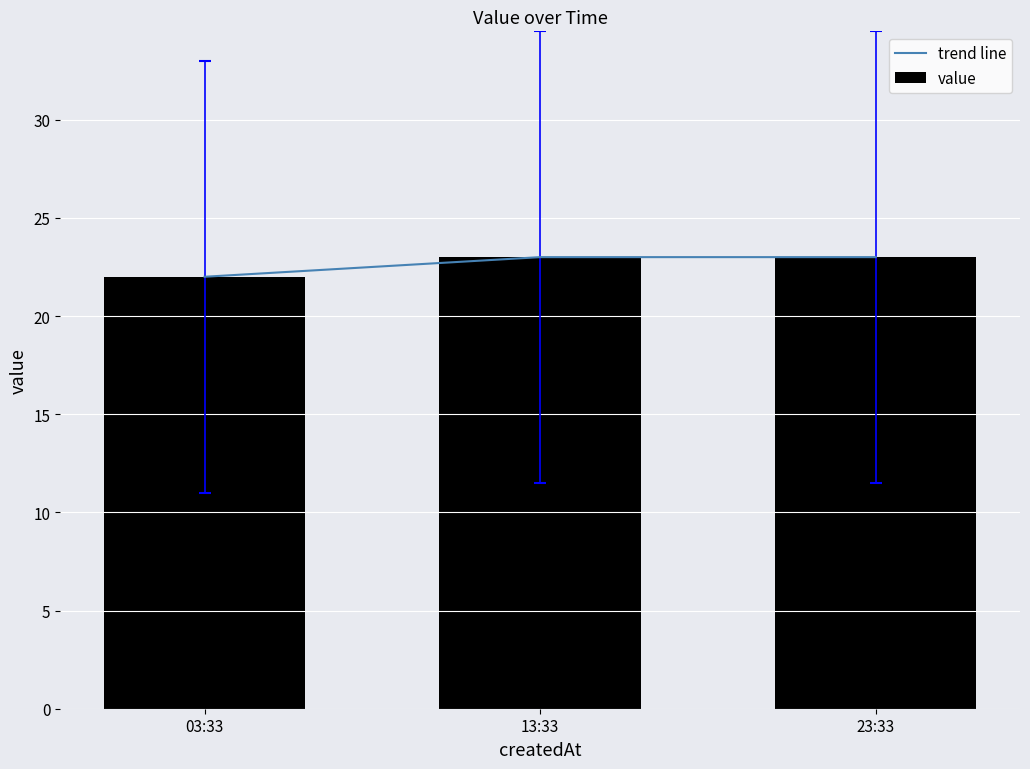

What is the value of the value bar at the 3rd from the left?

23